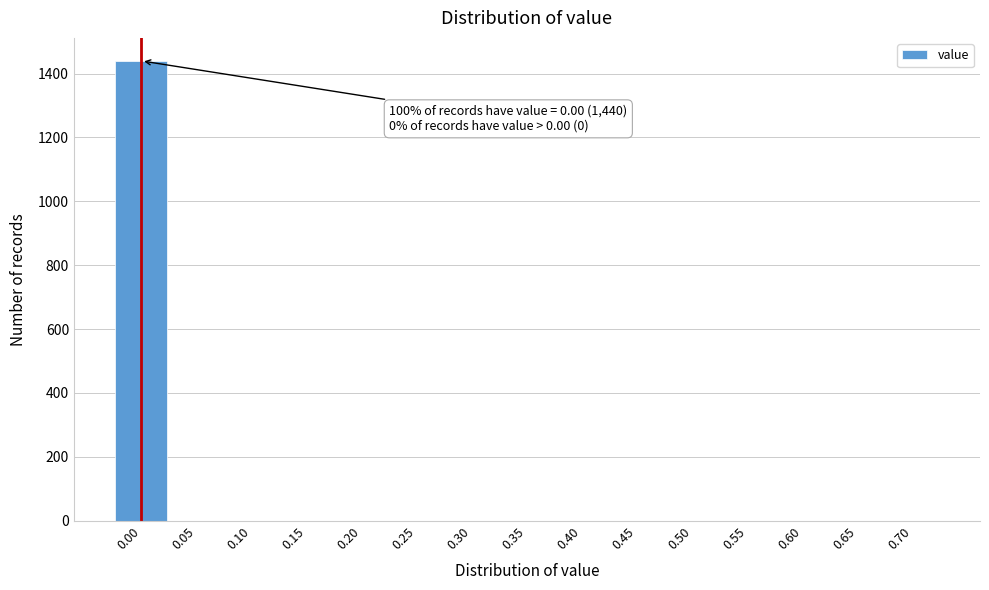

Reading left to right, transcribe all the data shown in this chart.

0.00=1440	0.05=0	0.10=0	0.15=0	0.20=0	0.25=0	0.30=0	0.35=0	0.40=0	0.45=0	0.50=0	0.55=0	0.60=0	0.65=0	0.70=0